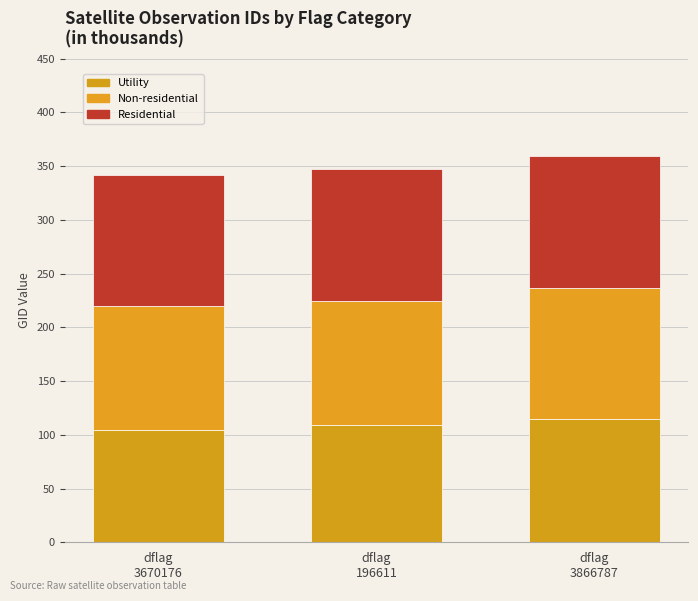

True or false: Utility has a value of 167.8 at dflag
3670176.

False